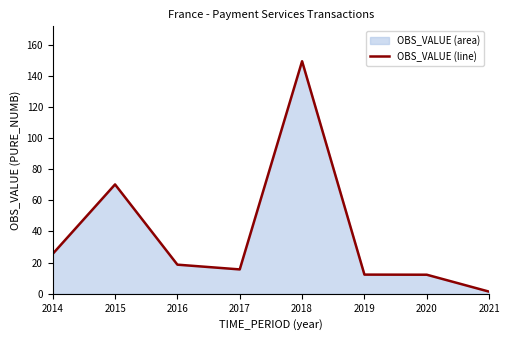

Is it true that the value at 2014 is 25.6?

True